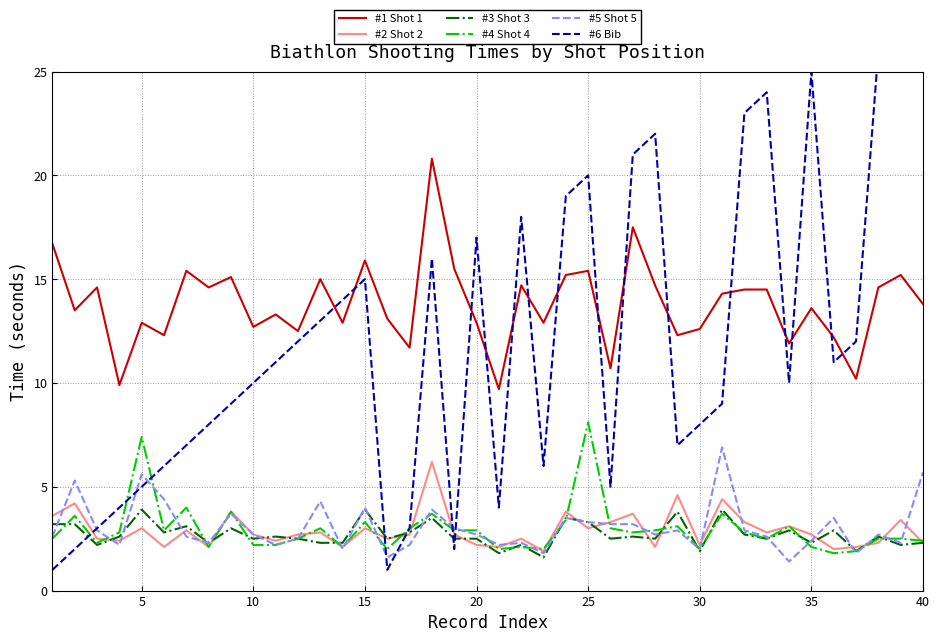

In #4 Shot 4, how many points are lower than both neighbors (excluding endpoints)?

11